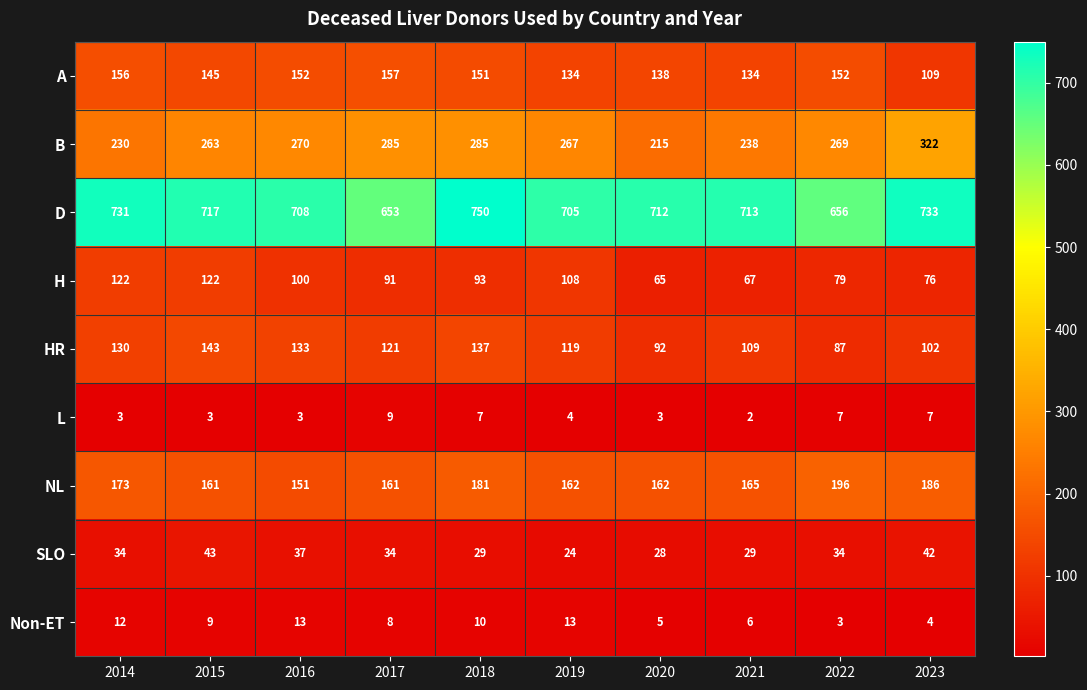

How many values in the L series are below 4?

5